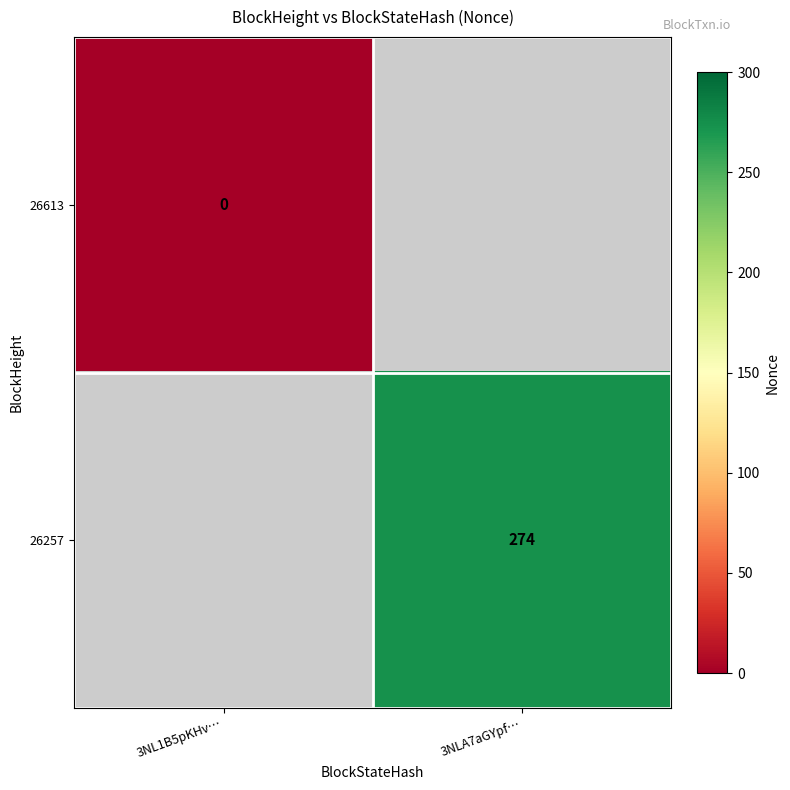

At how many categories does at least one series exceed 176?

1